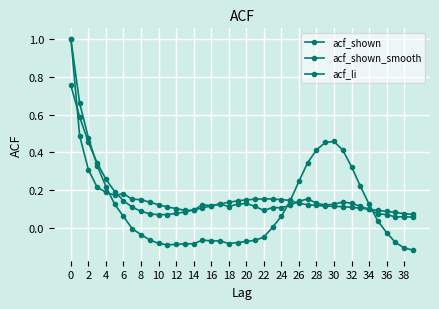

After their last crossing, which series has the higher values: acf_shown or acf_shown_smooth?

acf_shown